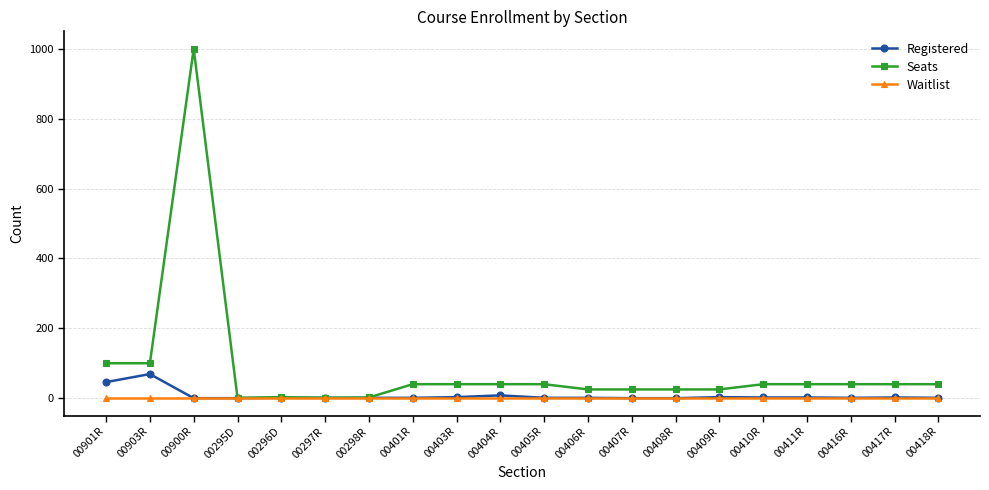

The Waitlist series shows 0 at 00901R. True or false?

True